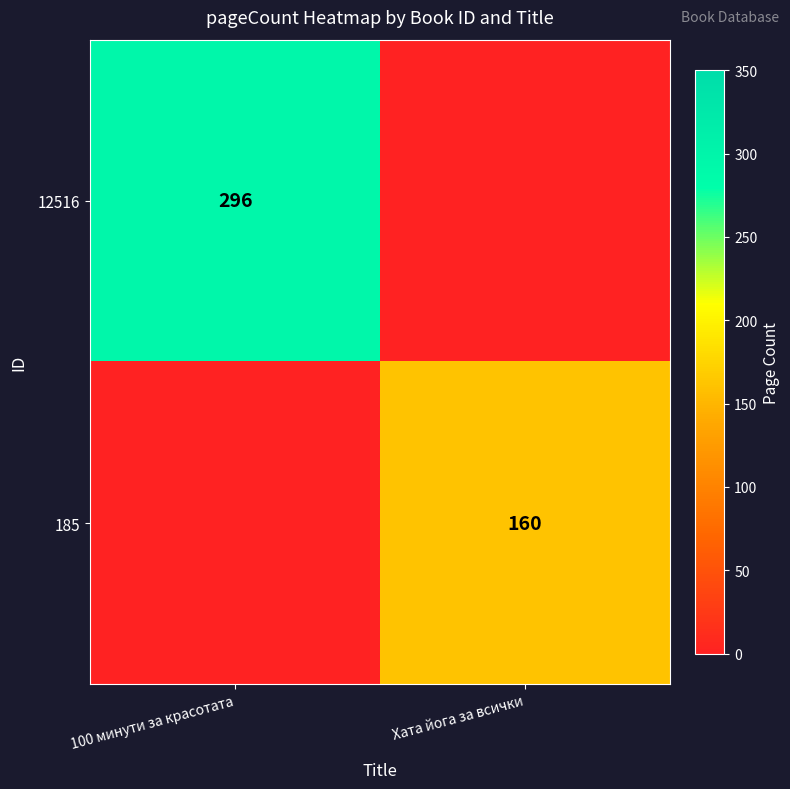

The value of 185 at Хата йога за всички is 269. True or false?

False